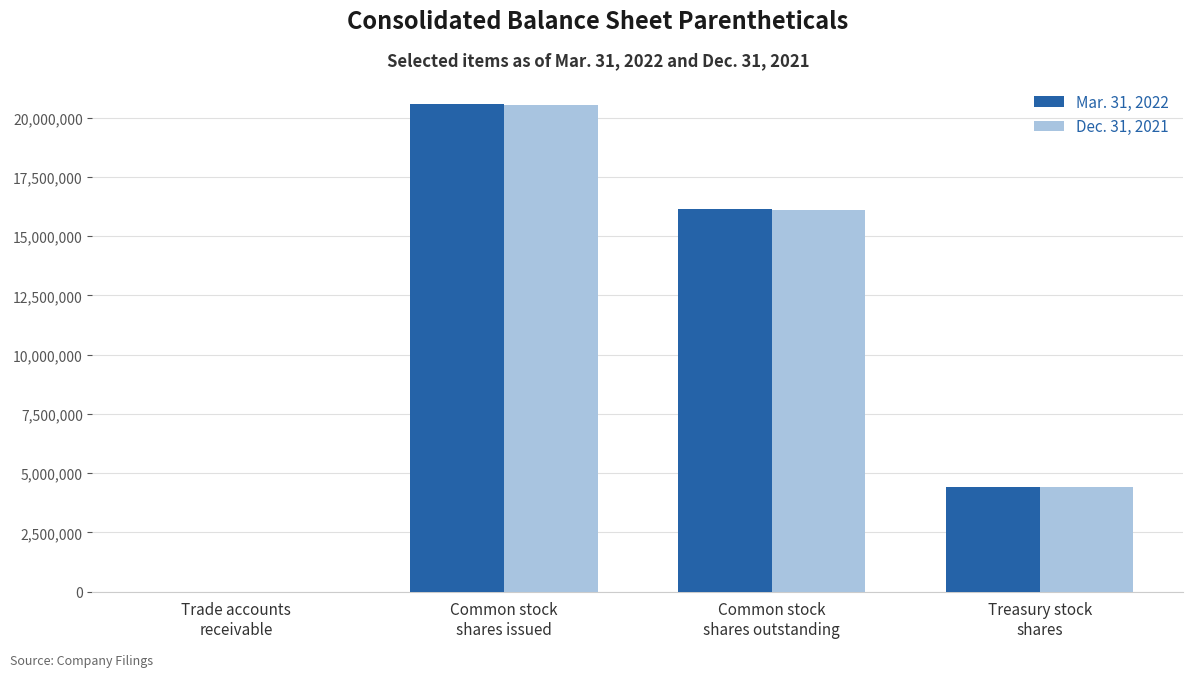

Are the bars horizontal?

No